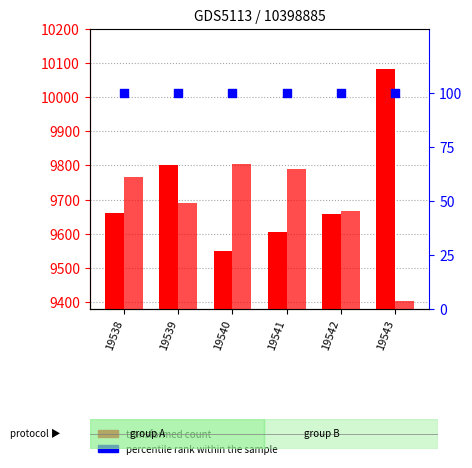

Which series has the largest Y range (max minus min)?

transformed count (col_4)